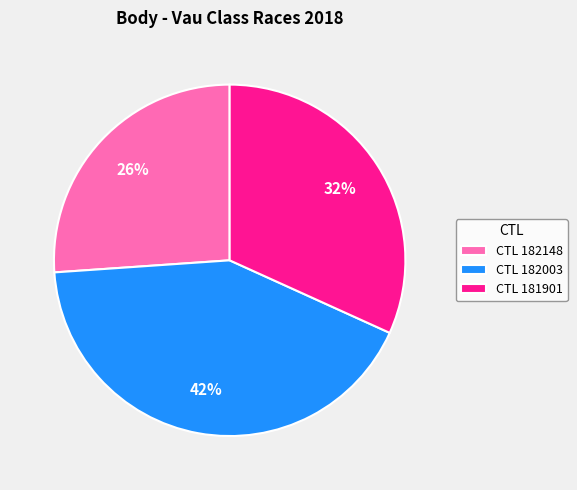

Do CTL 182003 and CTL 181901 together represent more than half of the pie?

Yes